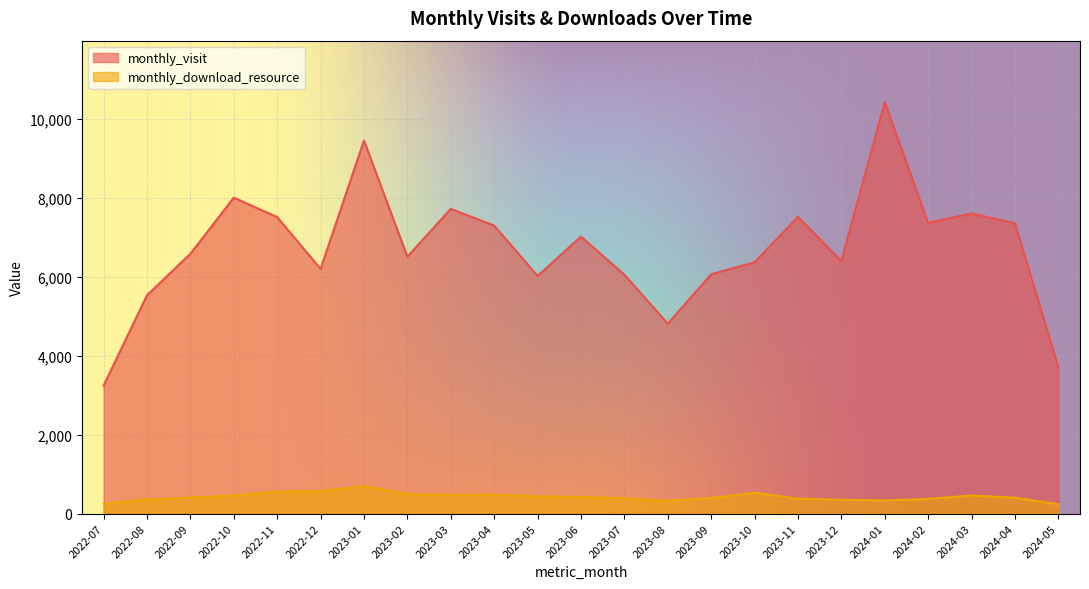

True or false: monthly_download_resource and monthly_visit cross at least once.

False